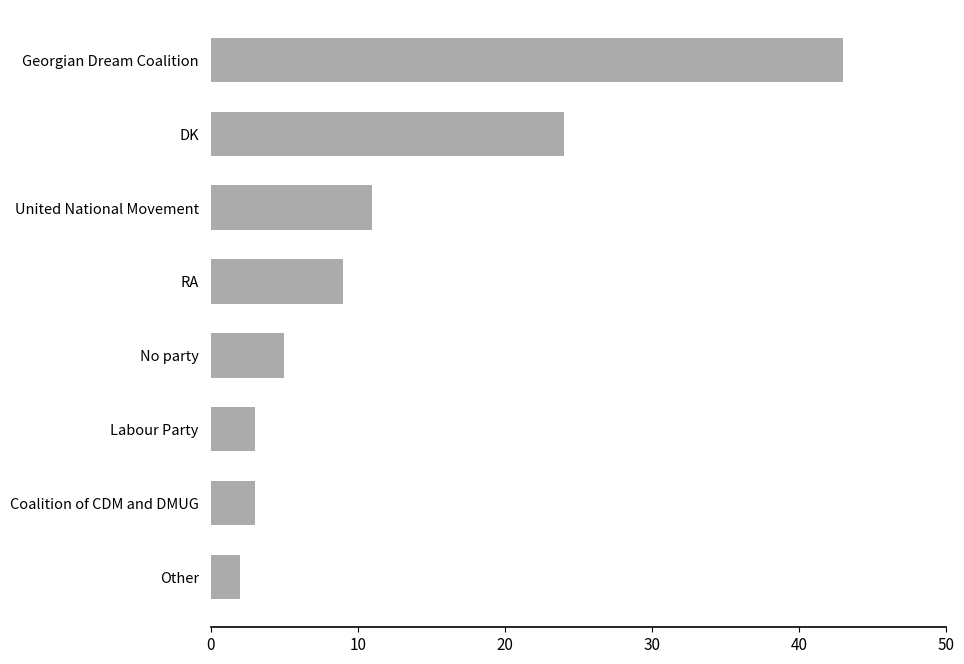

Are the bars horizontal?

Yes